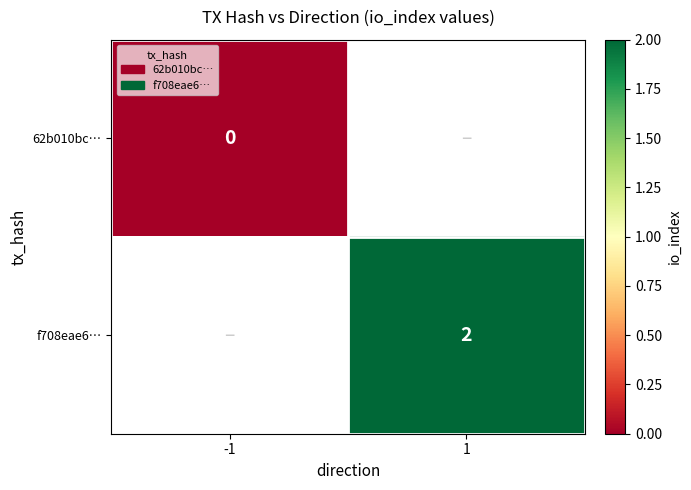

True or false: f708eae6… has a value of 3 at 1.

False